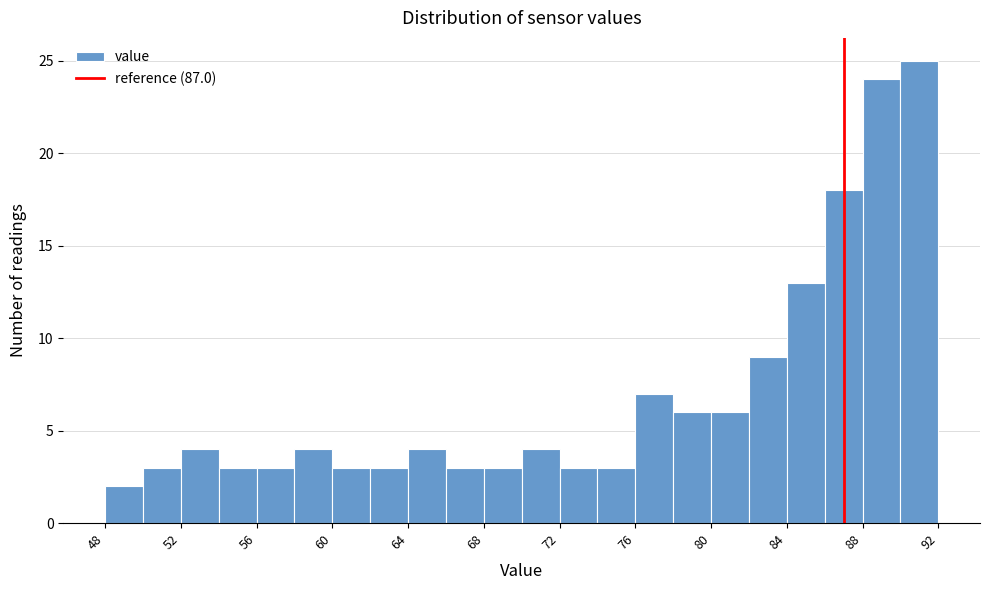

What is the height of the bar covering 72 to 74 on the x-axis? The values are not printed on the chart, so give them approximately, as read against the axis.

3